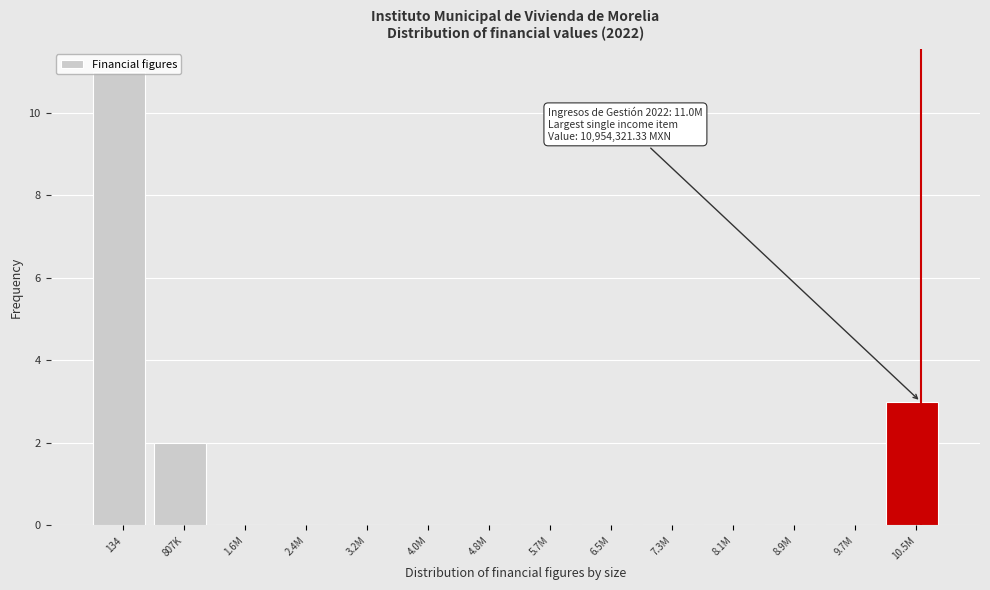

Which has a higher value, 4.8M or 134?

134